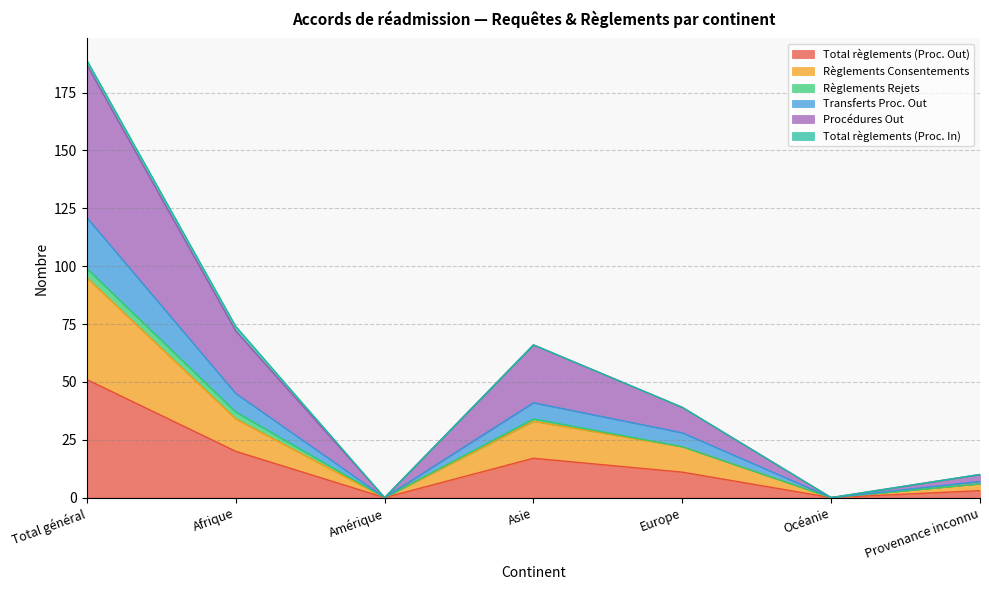

What is the maximum value for Total règlements (Proc. Out)?

51